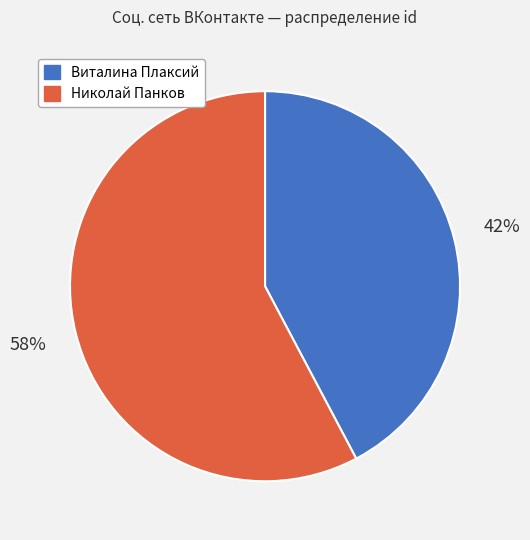

Which slice is the largest?

Николай Πанков